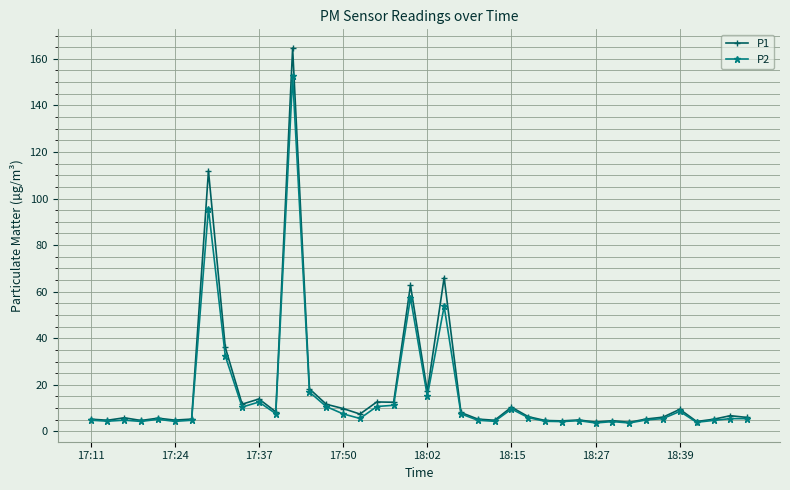

How many lines are shown in the chart?

2